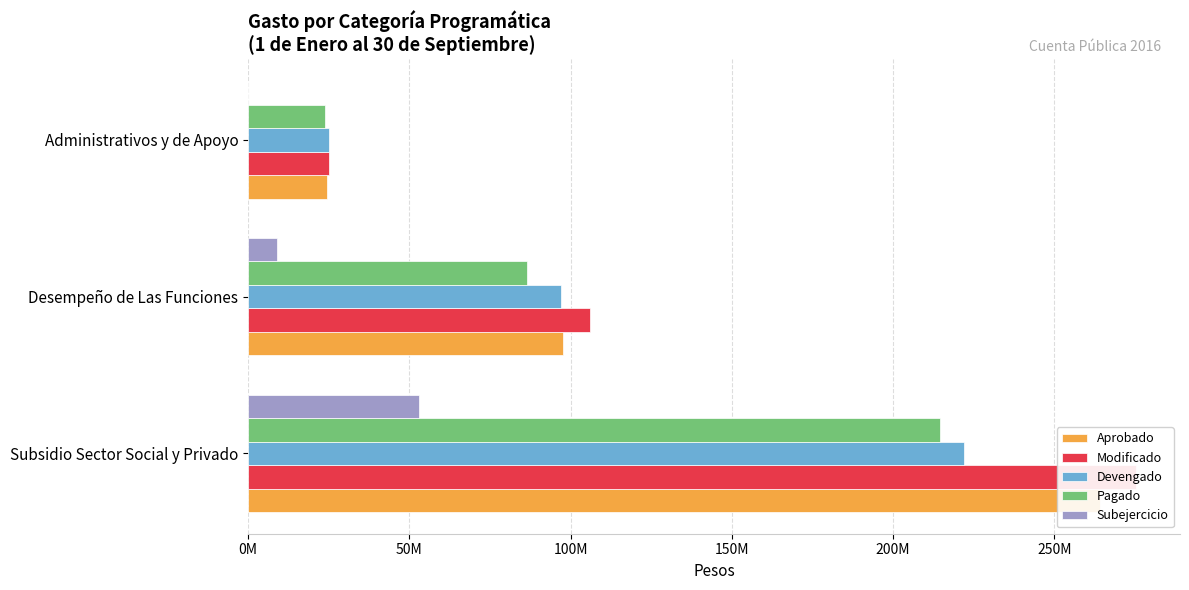

Reading left to right, transcribe all the data shown in this chart.

Aprobado: 264060416.0	97663663.0	24414423.0
Modificado: 275220845.5	105982170.3	25135083.7
Devengado: 222102949.8	97081161.5	25114456.6
Pagado: 214481978.9	86578033.2	23849075.6
Subejercicio: 53117895.7	8901008.8	20627.1